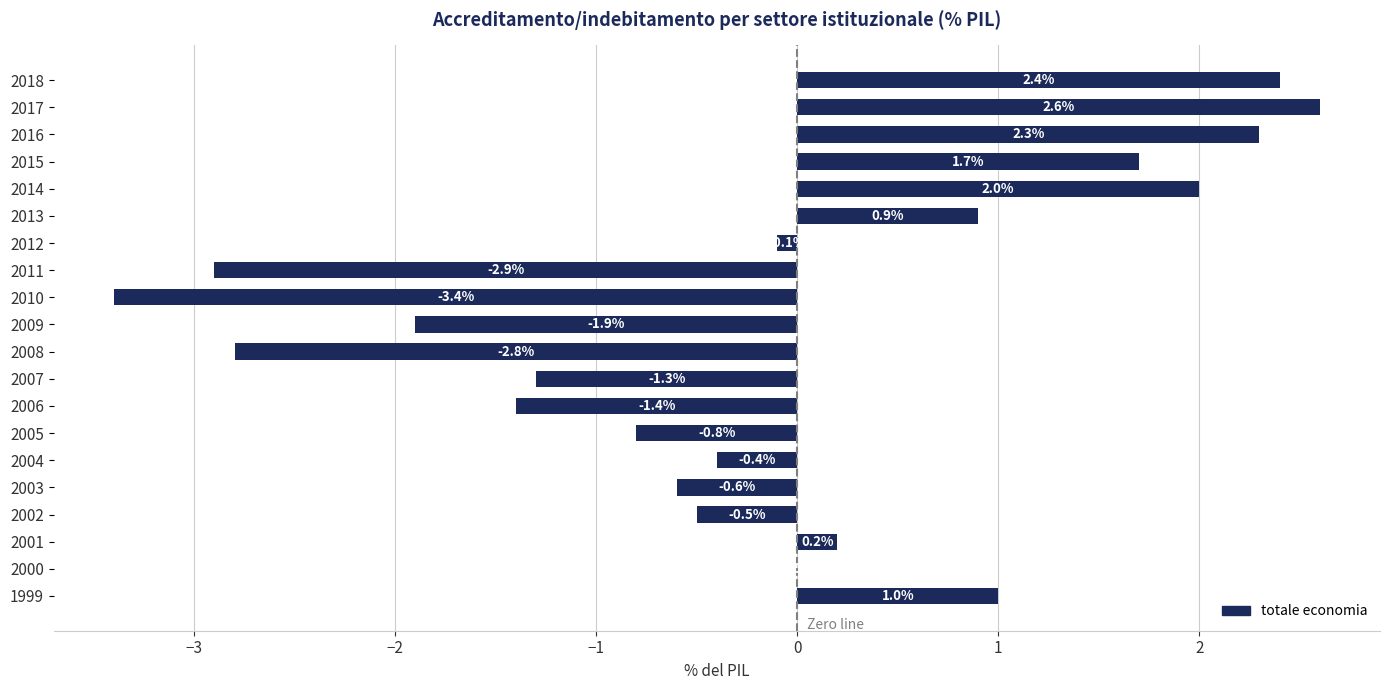

Read the value at 2010.

-3.4